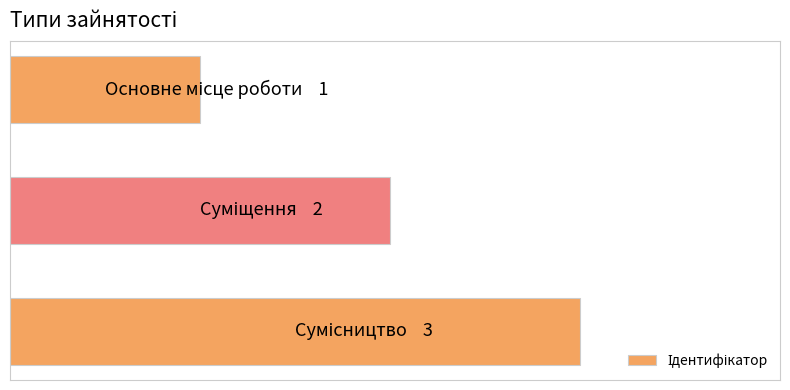

Are the bars horizontal?

Yes